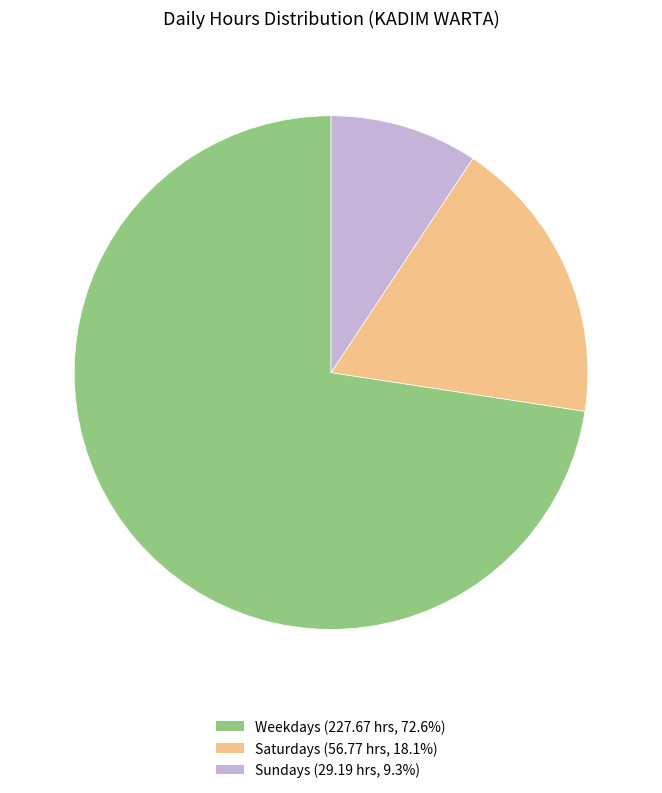

Does any single category account for the majority?

Yes